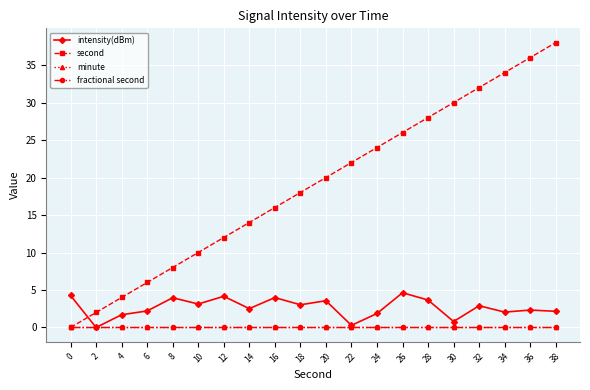

What is the total value across all series at 18?

21.0